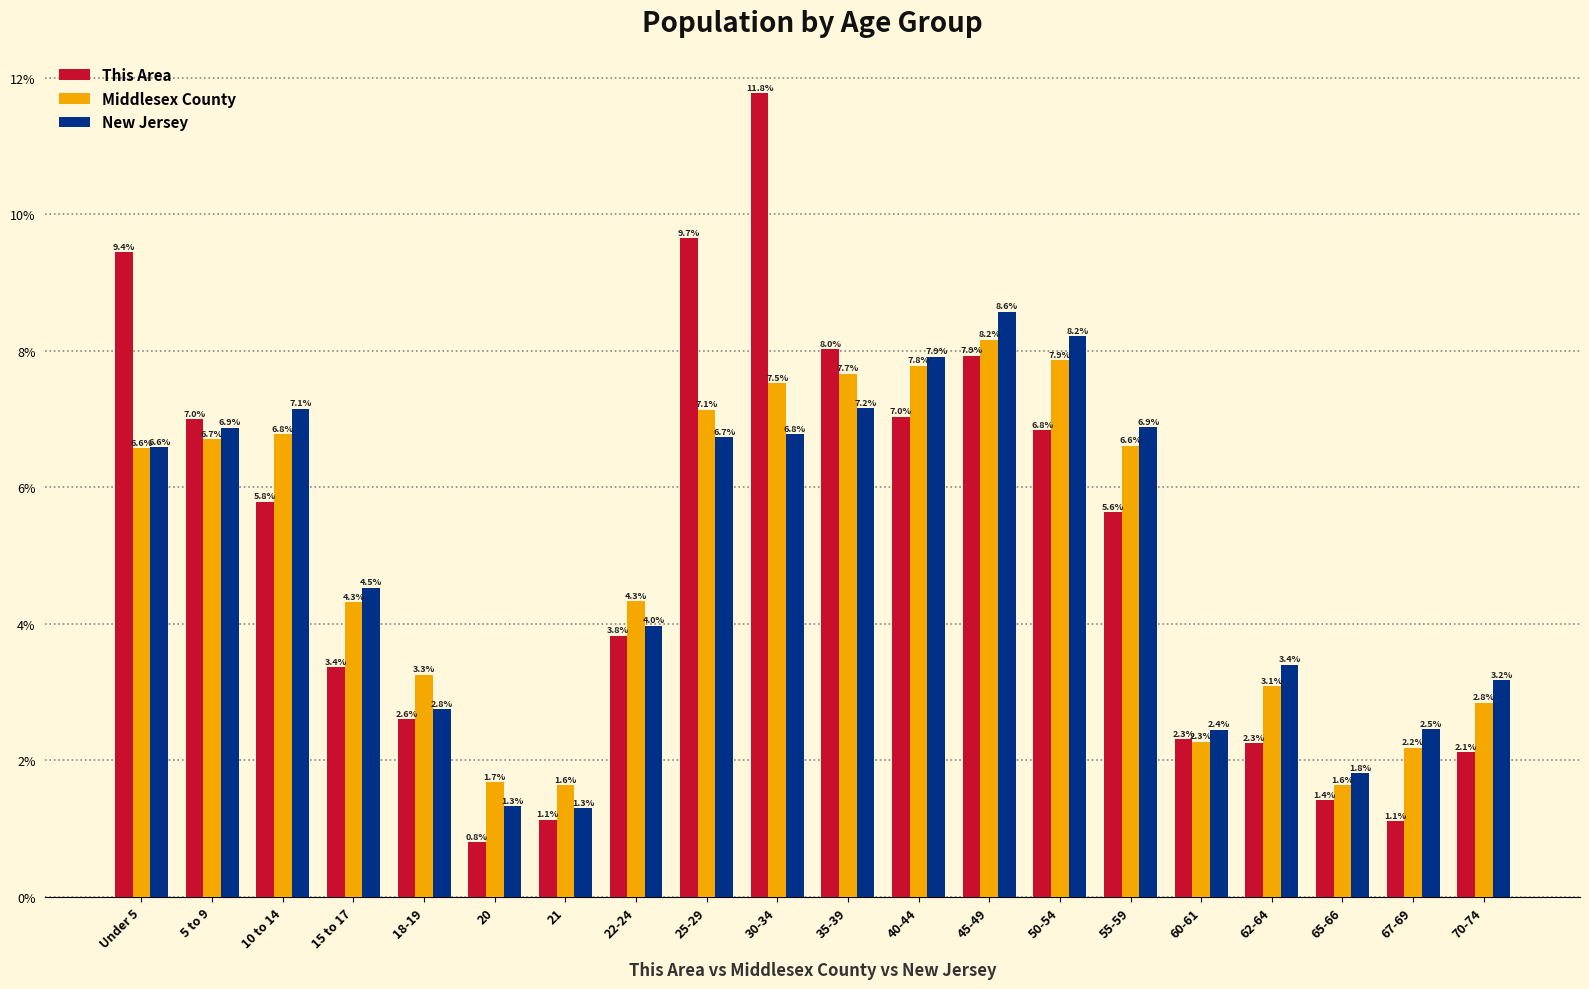

What position from the left is 5 to 9?

2